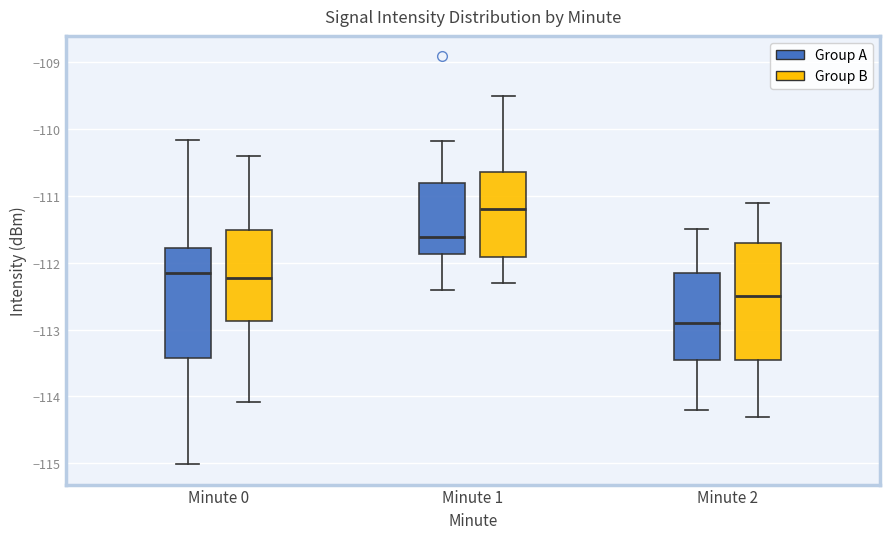

Reading left to right, transcribe this box plot: for each box, give where its median line is, the range the box spans, and where its two whiskers end, as read against the y-axis. The values are not printed on the chart, so give them approximately, as read against the axis.

Minute 0 (Group A): median -112.2, box -113.4 to -111.8, whiskers -115.0 to -110.2
Minute 0 (Group B): median -112.2, box -112.9 to -111.5, whiskers -114.1 to -110.4
Minute 1 (Group A): median -111.6, box -111.9 to -110.8, whiskers -112.4 to -110.2
Minute 1 (Group B): median -111.2, box -111.9 to -110.6, whiskers -112.3 to -109.5
Minute 2 (Group A): median -112.9, box -113.4 to -112.1, whiskers -114.2 to -111.5
Minute 2 (Group B): median -112.5, box -113.4 to -111.7, whiskers -114.3 to -111.1